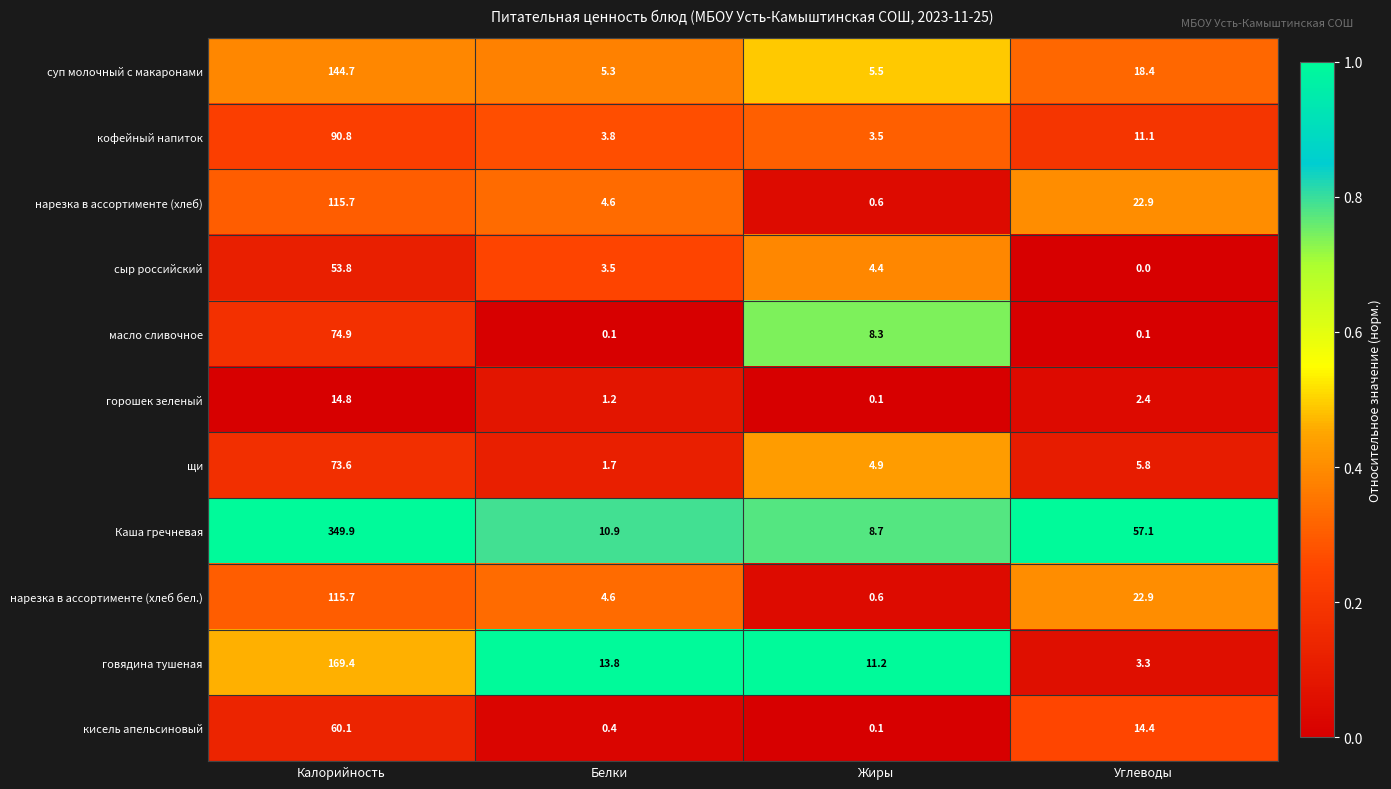

Where is кофейный напиток nearest to the value 47?

Углеводы